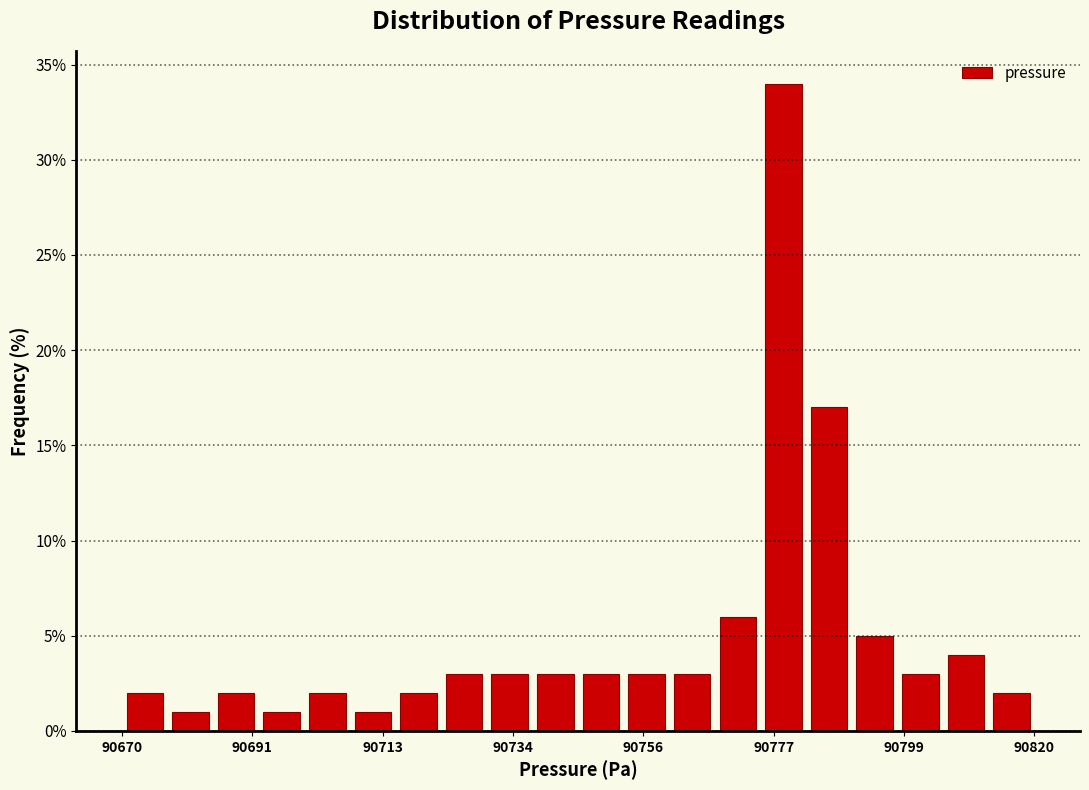

Read against the x-axis, roughly where is the centre of the tallest bar?

90780